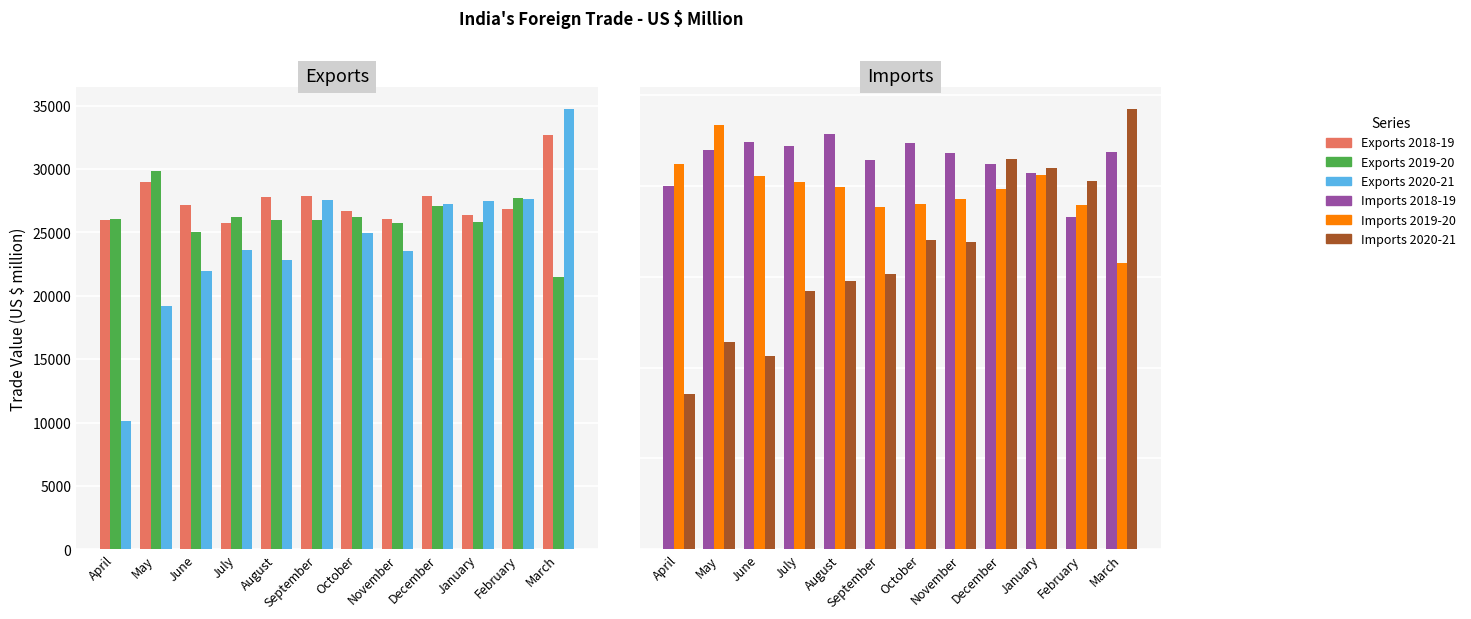

What are all the series names shown in the legend?

Exports 2018-19, Exports 2019-20, Exports 2020-21, Imports 2018-19, Imports 2019-20, Imports 2020-21